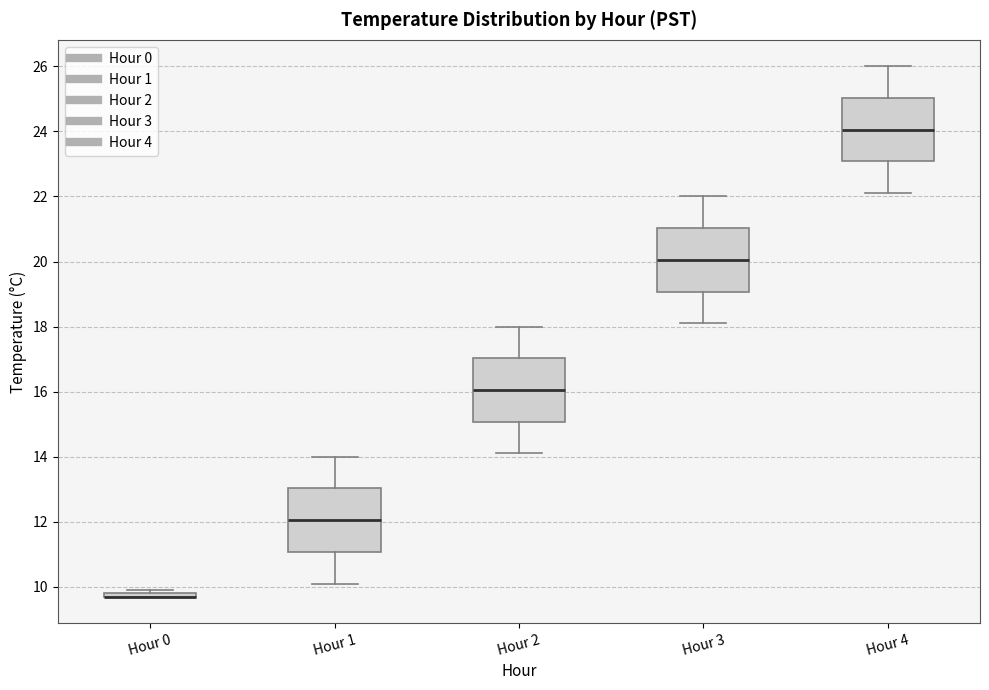

Reading left to right, transcribe this box plot: for each box, give where its median line is, the range the box spans, and where its two whiskers end, as read against the y-axis. The values are not printed on the chart, so give them approximately, as read against the axis.

Hour 0: box collapsed to a line at 9.8, whiskers 9.8 to 10.0
Hour 1: median 12.0, box 11.0 to 13.0, whiskers 10.2 to 14.0
Hour 2: median 16.0, box 15.0 to 17.0, whiskers 14.2 to 18.0
Hour 3: median 20.0, box 19.0 to 21.0, whiskers 18.2 to 22.0
Hour 4: median 24.0, box 23.0 to 25.0, whiskers 22.2 to 26.0